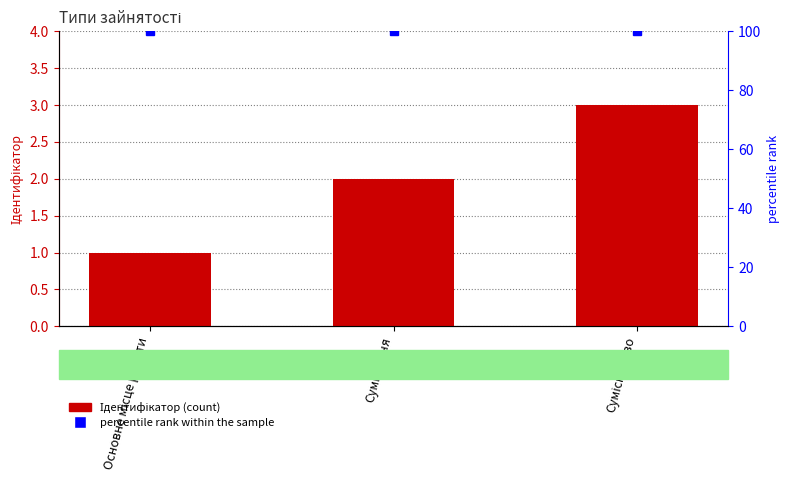

What is the approximate value of percentile rank within the sample at Сумісництво?

100